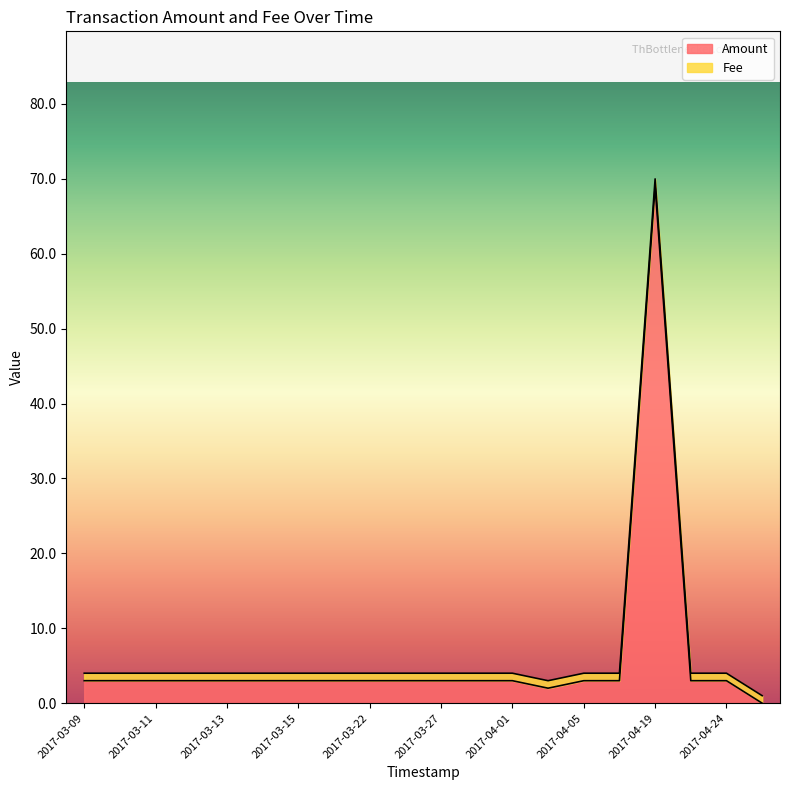

The Fee series shows 0.7 at 2017-04-03. True or false?

False